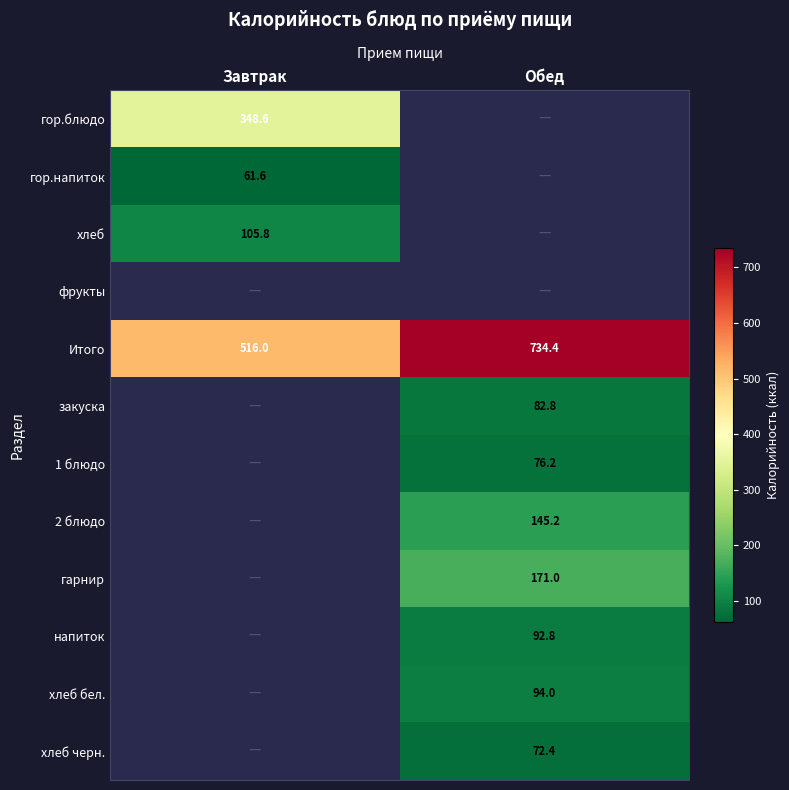

The value of гор.блюдо at Завтрак is 591.8. True or false?

False